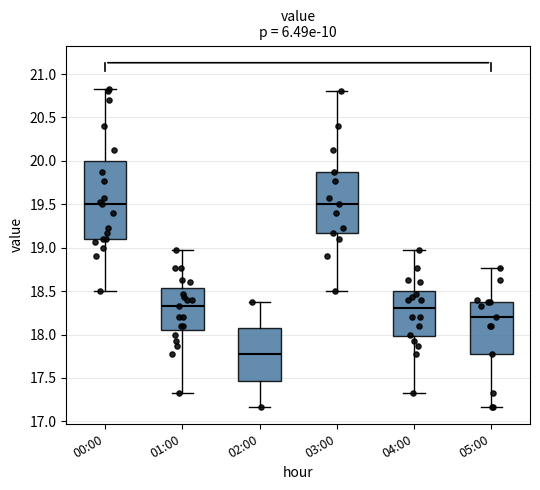

Reading left to right, read every box against the y-axis: the position of its median line, the range the box covers, and the ends of its whiskers. The values are not printed on the chart, so give them approximately, as read against the axis.

00:00: median 19.50, box 19.10 to 20.00, whiskers 18.50 to 20.85
01:00: median 18.35, box 18.05 to 18.55, whiskers 17.35 to 18.95
02:00: median 17.75, box 17.45 to 18.05, whiskers 17.15 to 18.35
03:00: median 19.50, box 19.15 to 19.85, whiskers 18.50 to 20.80
04:00: median 18.30, box 18.00 to 18.50, whiskers 17.35 to 18.95
05:00: median 18.20, box 17.75 to 18.35, whiskers 17.15 to 18.75